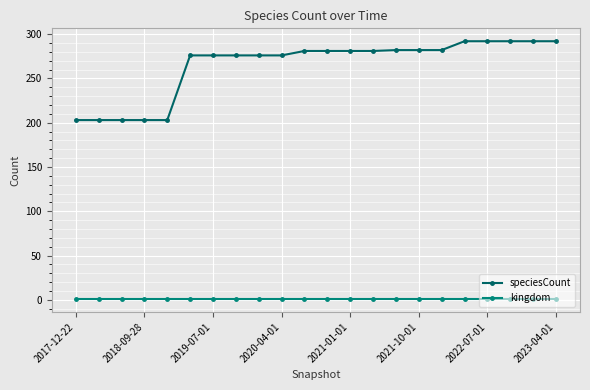

How many values in the speciesCount series are below 281?

10